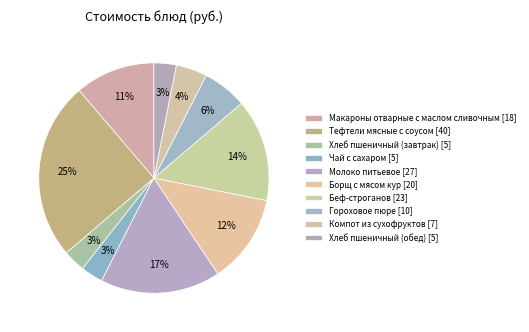

Which category has the smallest portion of the pie?

Хлеб пшеничный (завтрак)